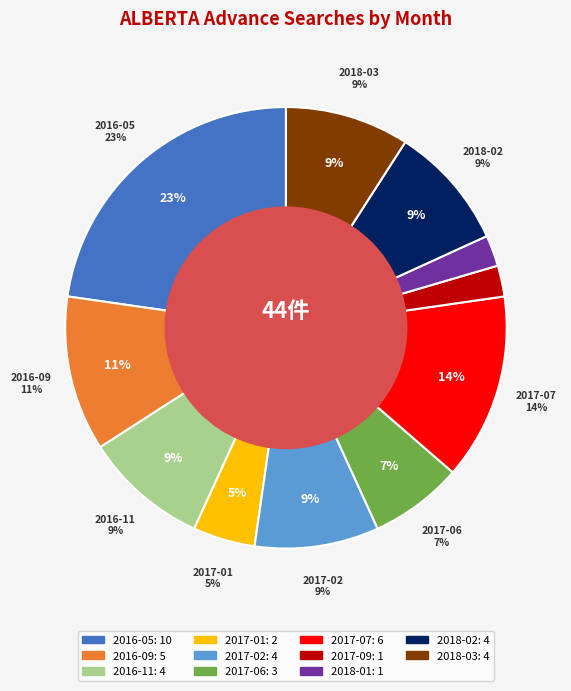

To the nearest percent, what is the difference between the 2018-01 and 2016-05 slice percentages?

20%